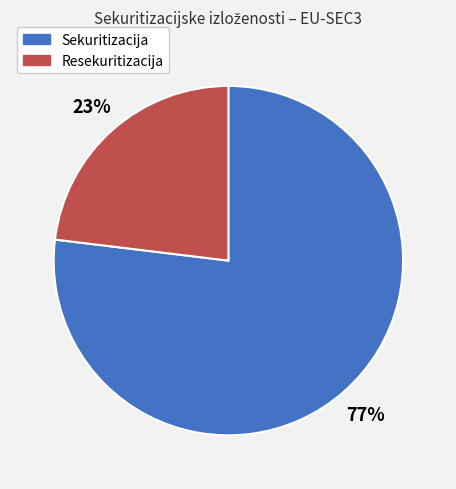

True or false: Sekuritizacija accounts for 77% of the total.

True